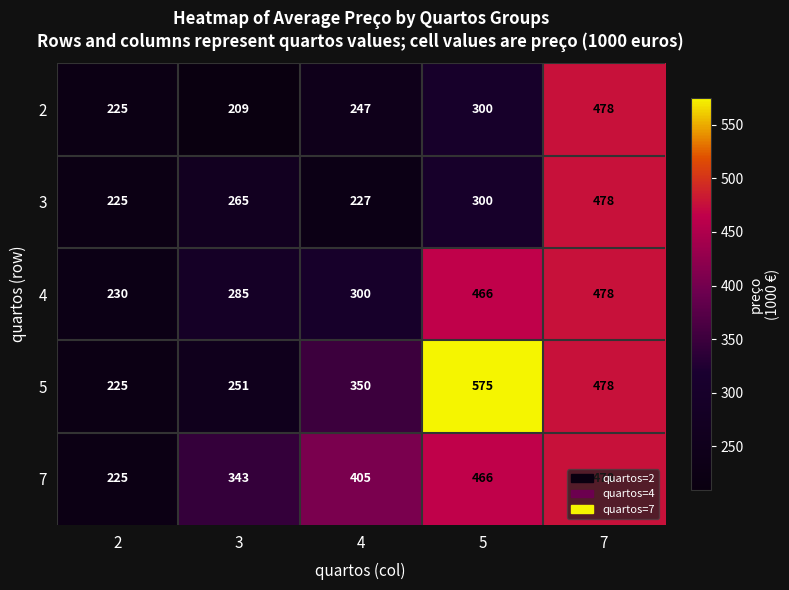

Where is 7 nearest to the value 351?

3